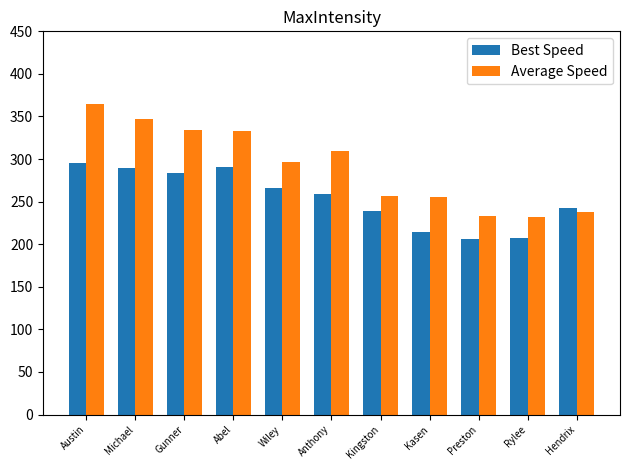

What is the label of the 1st bar from the right?

Hendrix